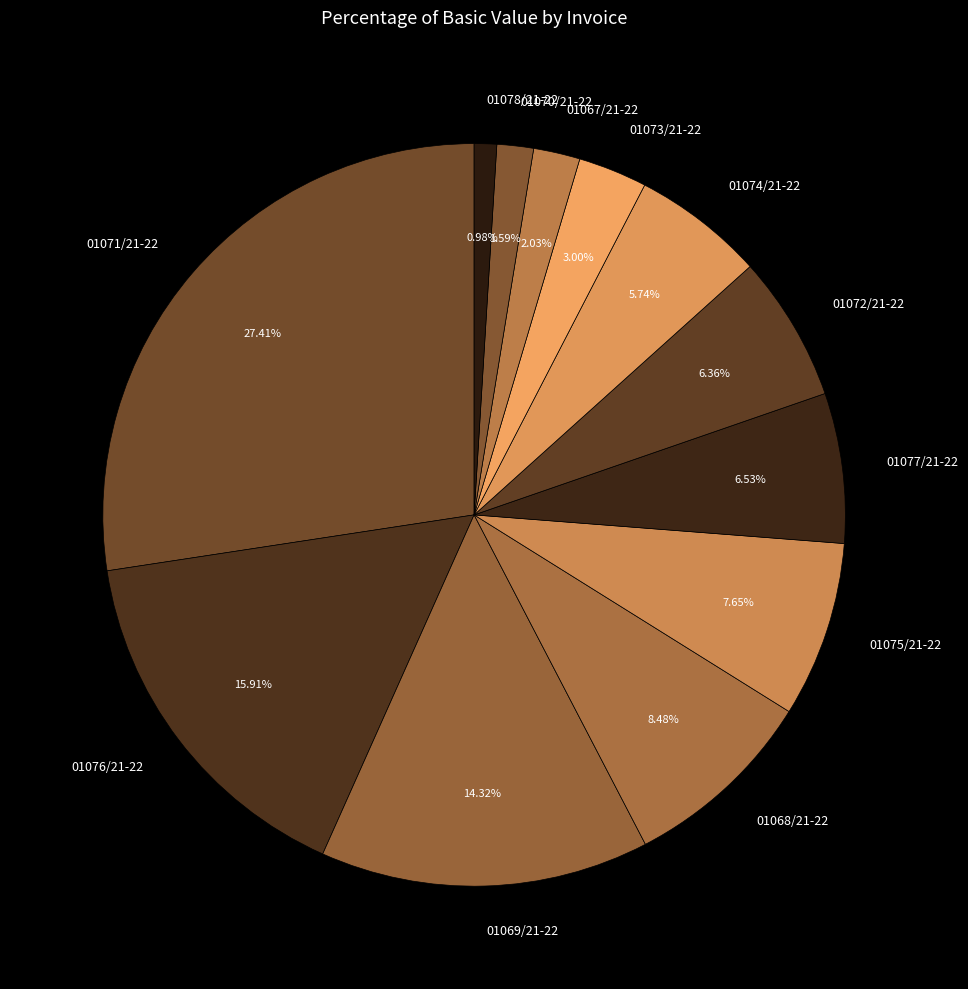

How many slices are in this pie chart?

12